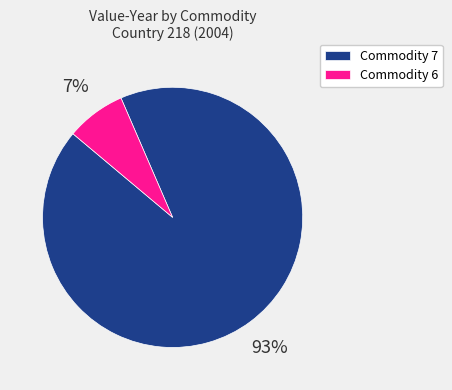

Count the number of slices in the pie.

2